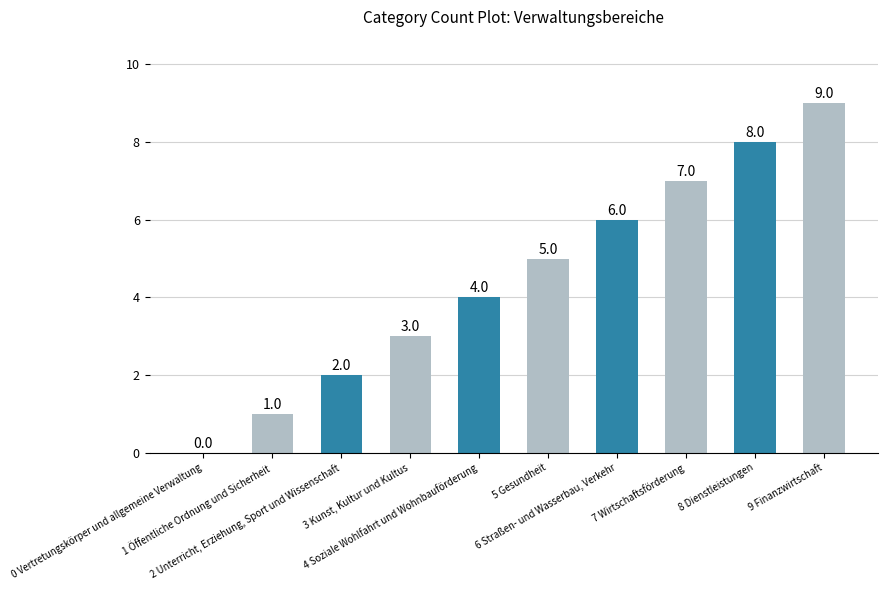

Reading left to right, list all the values displayed in this chart.

0	1	2	3	4	5	6	7	8	9